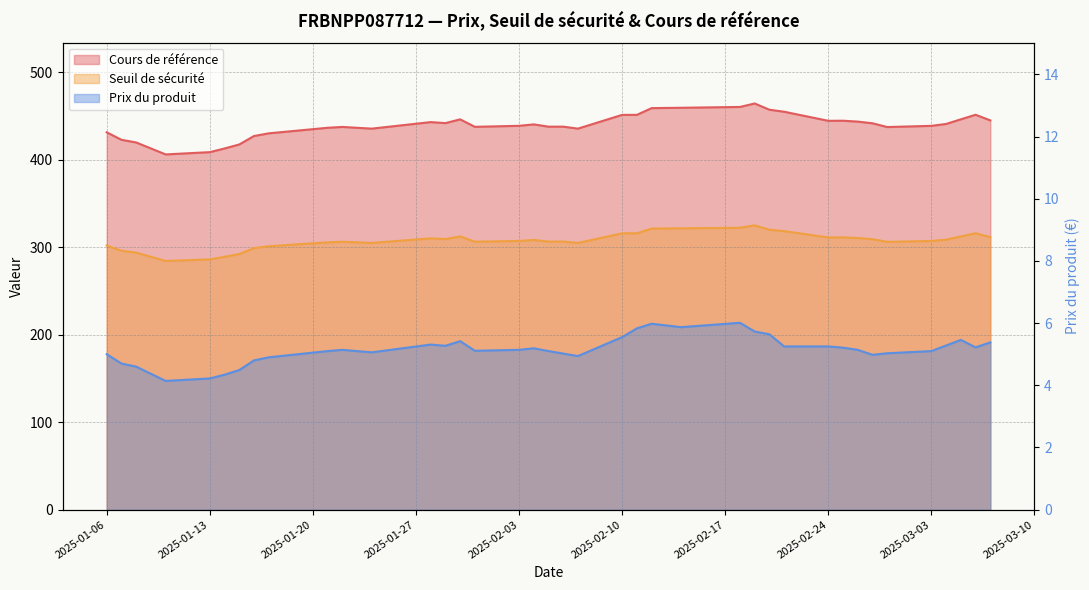

What position from the right is 2025-02-06?

20